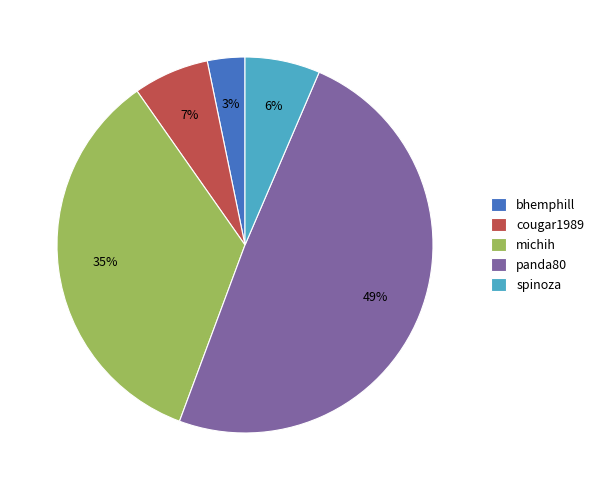

The cougar1989 slice represents 7% of the pie. True or false?

True